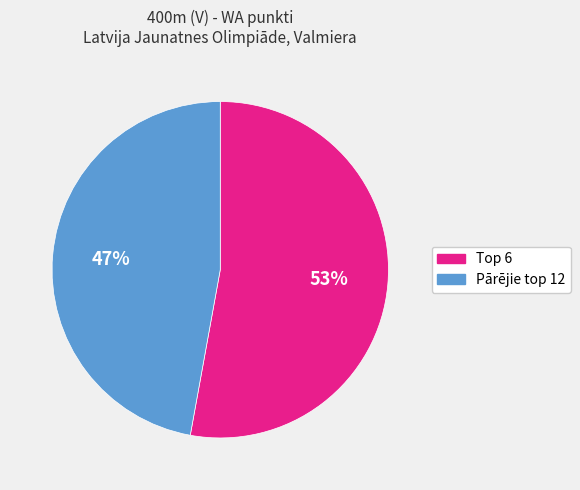

Count the number of slices in the pie.

2